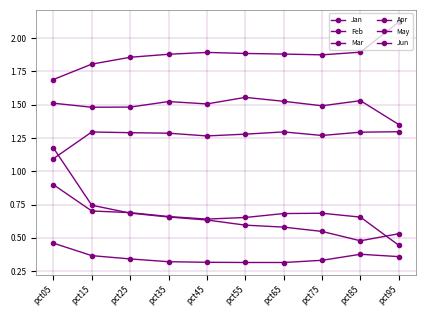

How many lines are shown in the chart?

6